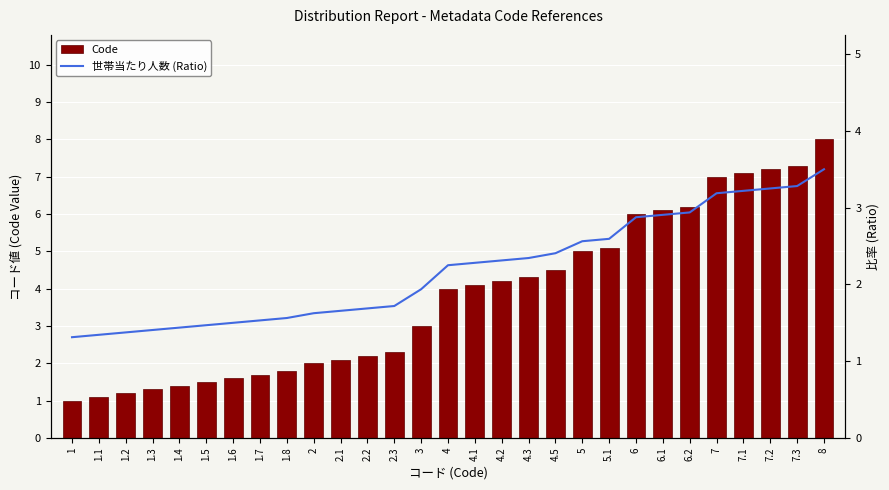

What is the maximum value shown in the chart?

8.0